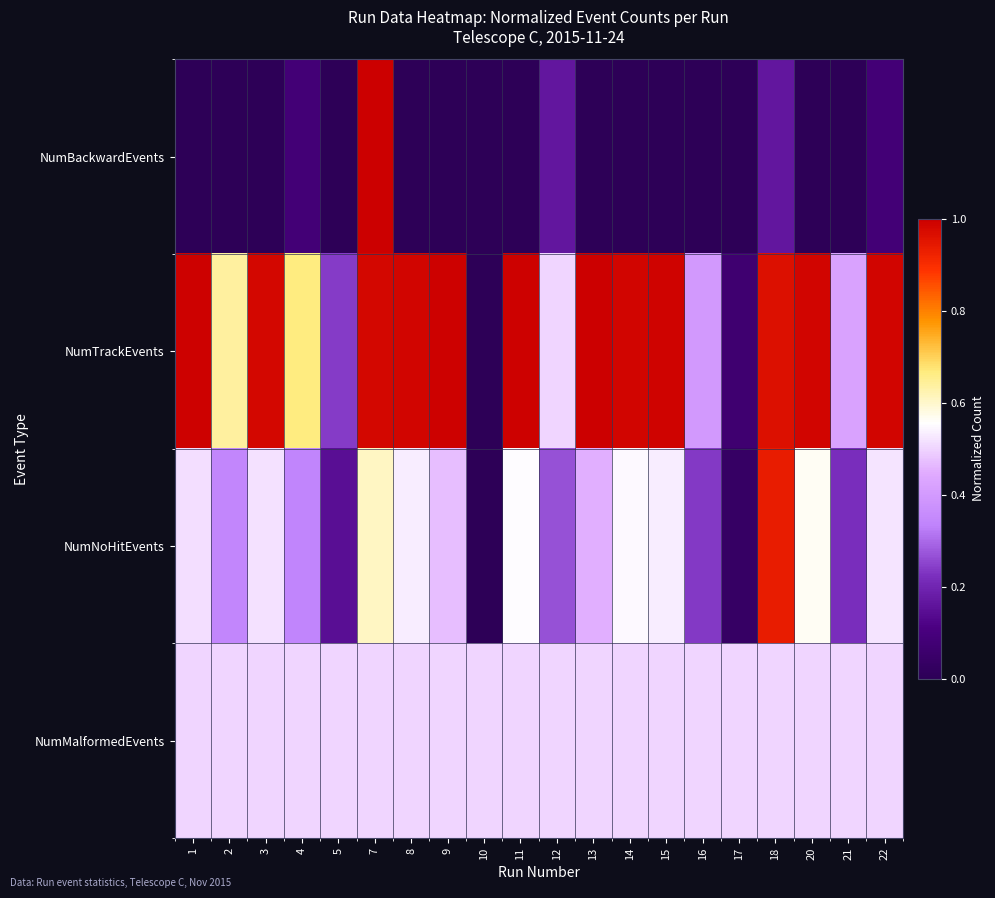

How many categories are shown in the chart?

20